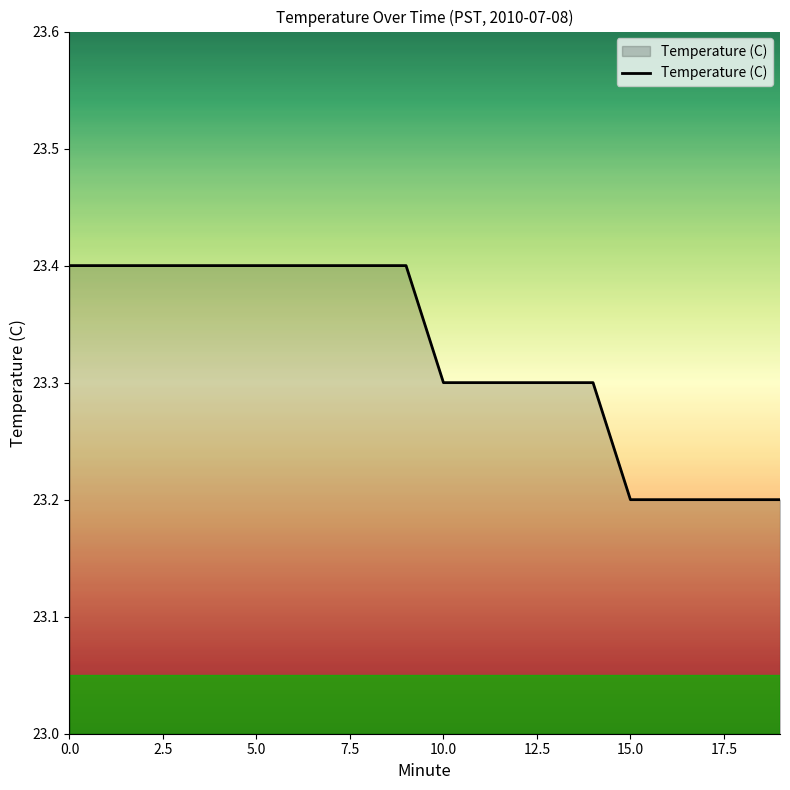

What is the smallest value displayed?

23.2